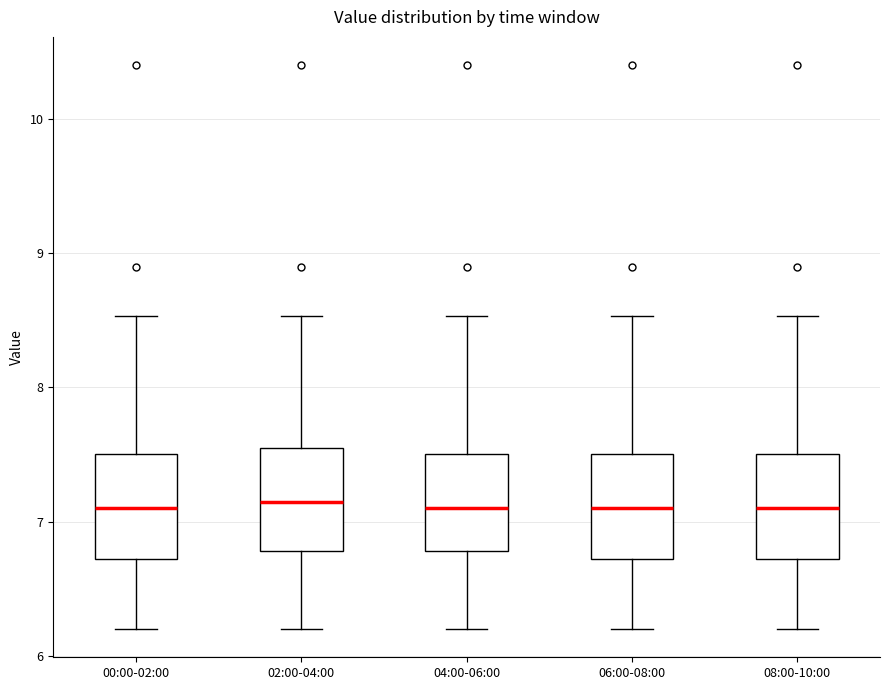

Reading left to right, transcribe this box plot: for each box, give where its median line is, the range the box spans, and where its two whiskers end, as read against the y-axis. The values are not printed on the chart, so give them approximately, as read against the axis.

00:00-02:00: median 7.1, box 6.7 to 7.5, whiskers 6.2 to 8.5
02:00-04:00: median 7.2, box 6.8 to 7.5, whiskers 6.2 to 8.5
04:00-06:00: median 7.1, box 6.8 to 7.5, whiskers 6.2 to 8.5
06:00-08:00: median 7.1, box 6.7 to 7.5, whiskers 6.2 to 8.5
08:00-10:00: median 7.1, box 6.7 to 7.5, whiskers 6.2 to 8.5